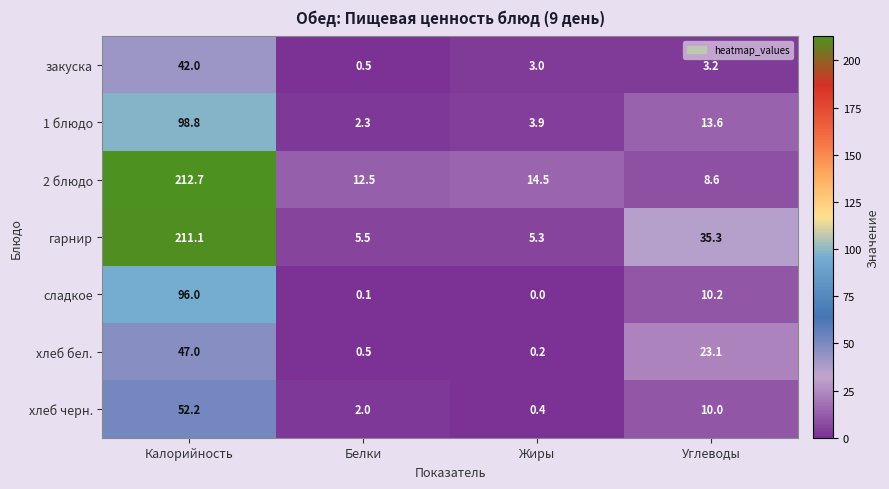

Which series has the widest spread of values?

гарнир